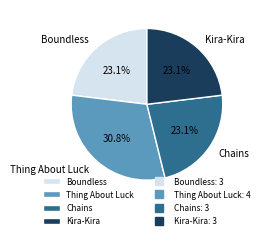

Is it true that Chains is 23% of the pie?

True